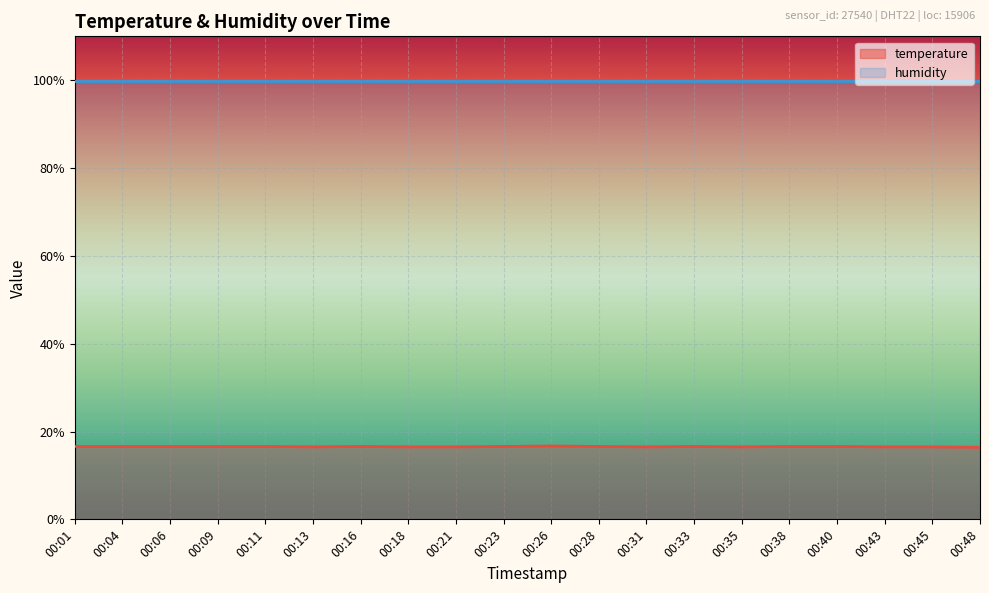

List the labels in order of value, largest first.

00:26, 00:01, 00:04, 00:06, 00:09, 00:11, 00:16, 00:23, 00:28, 00:33, 00:38, 00:40, 00:13, 00:18, 00:21, 00:31, 00:35, 00:43, 00:45, 00:48